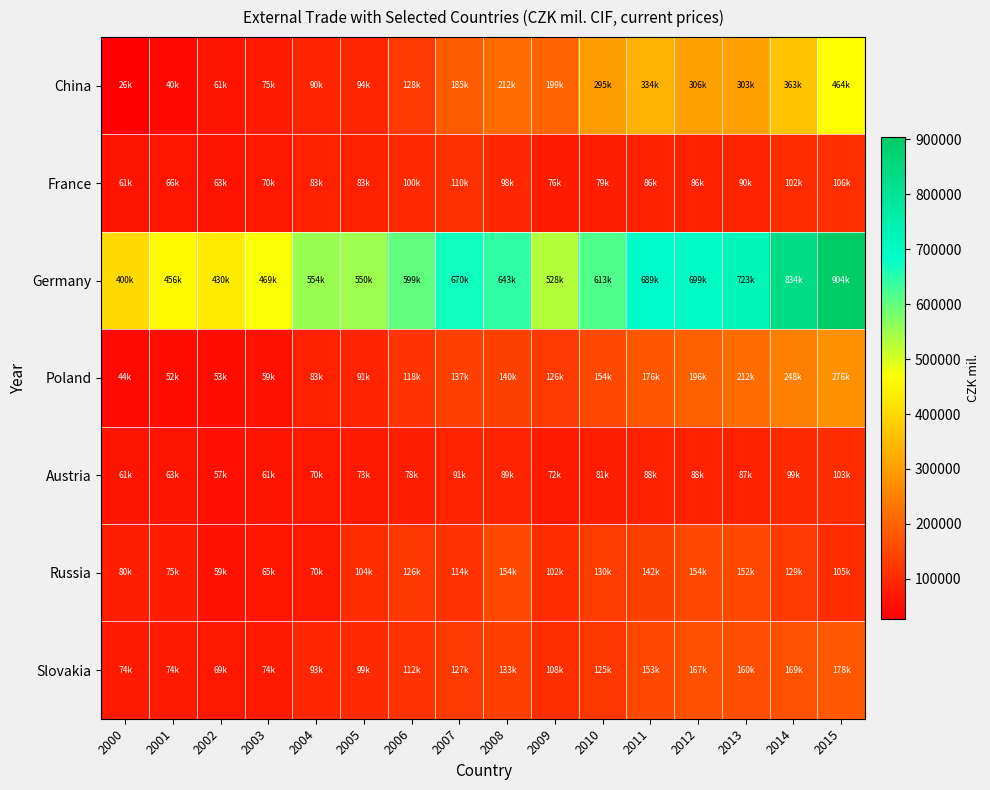

What is the maximum value shown in the chart?

904515